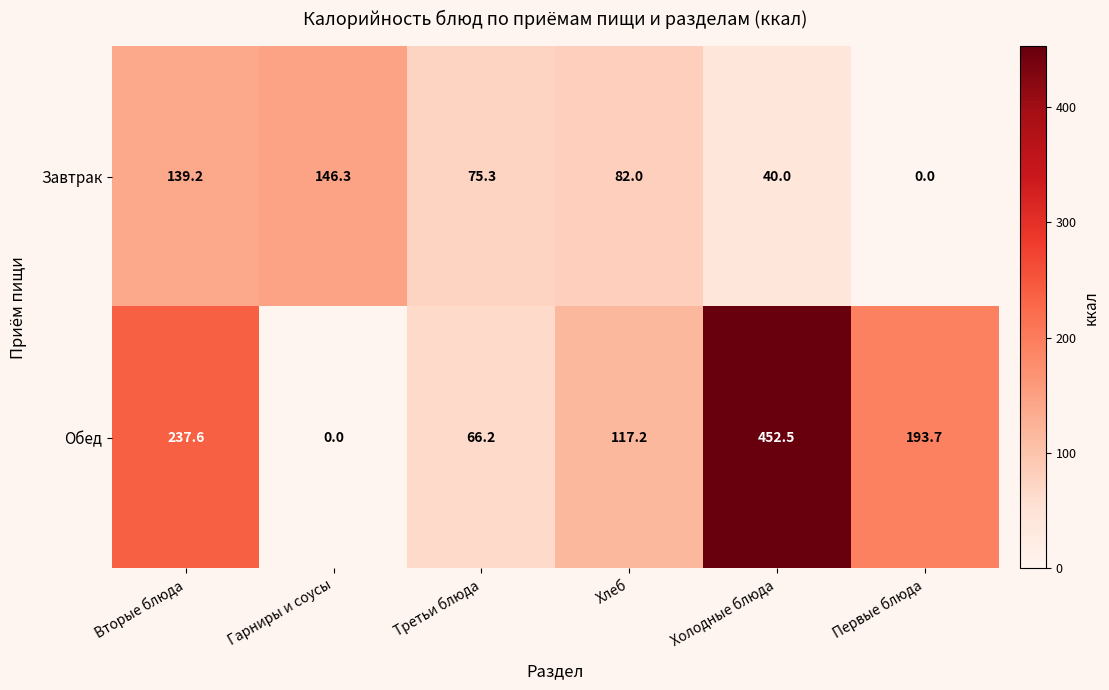

The value of Завтрак at Хлеб is 51.9. True or false?

False